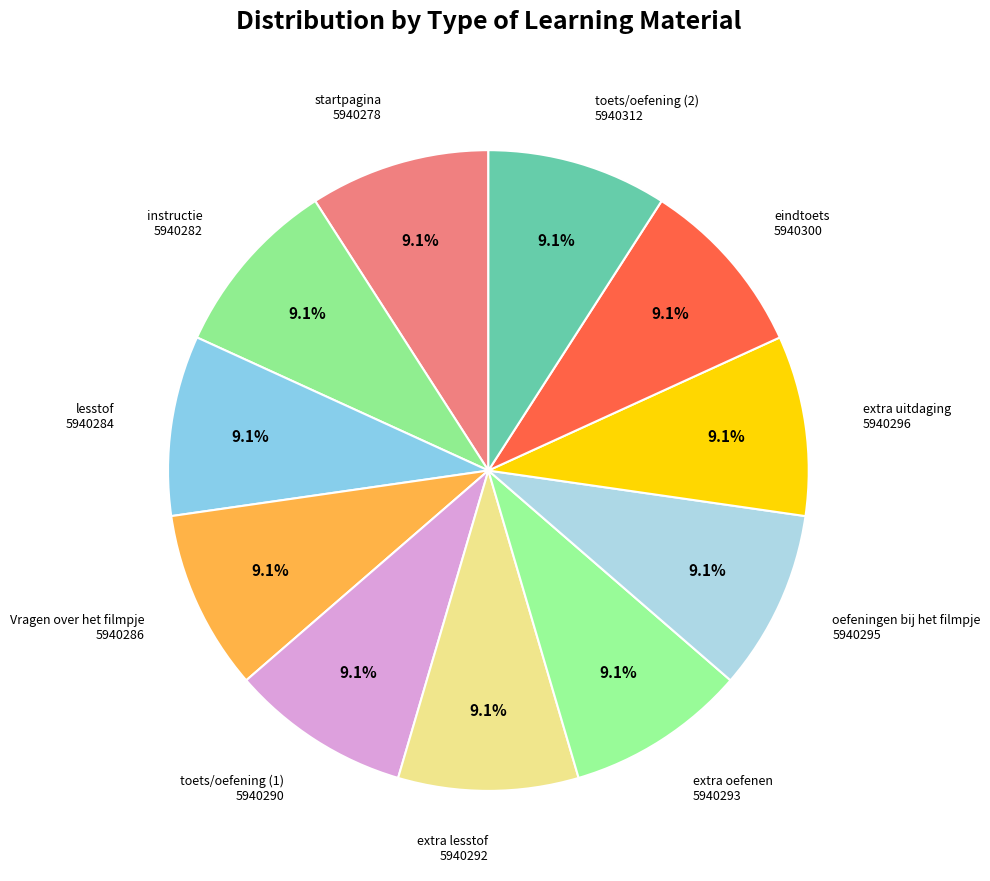

How many slices are in this pie chart?

11